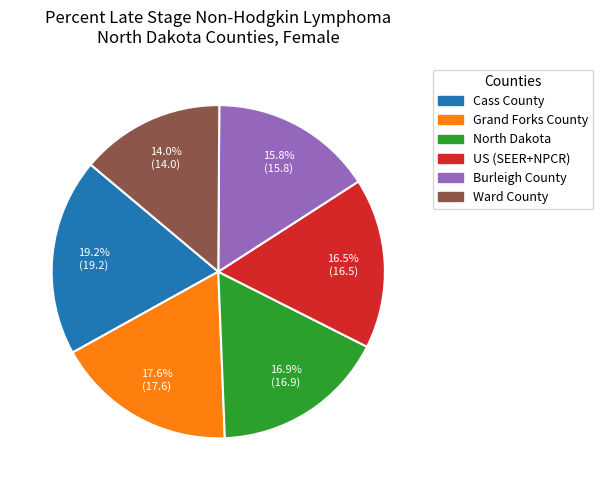

How many segments does this pie chart have?

6